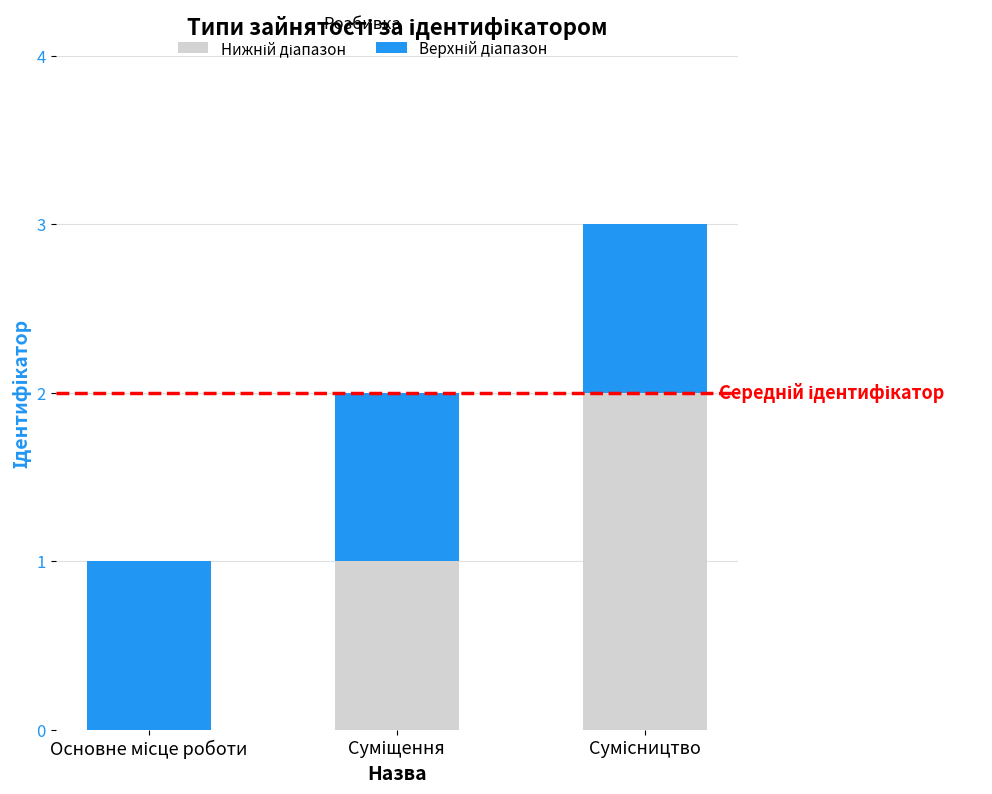

Are the bars grouped side by side (vs. stacked)?

No